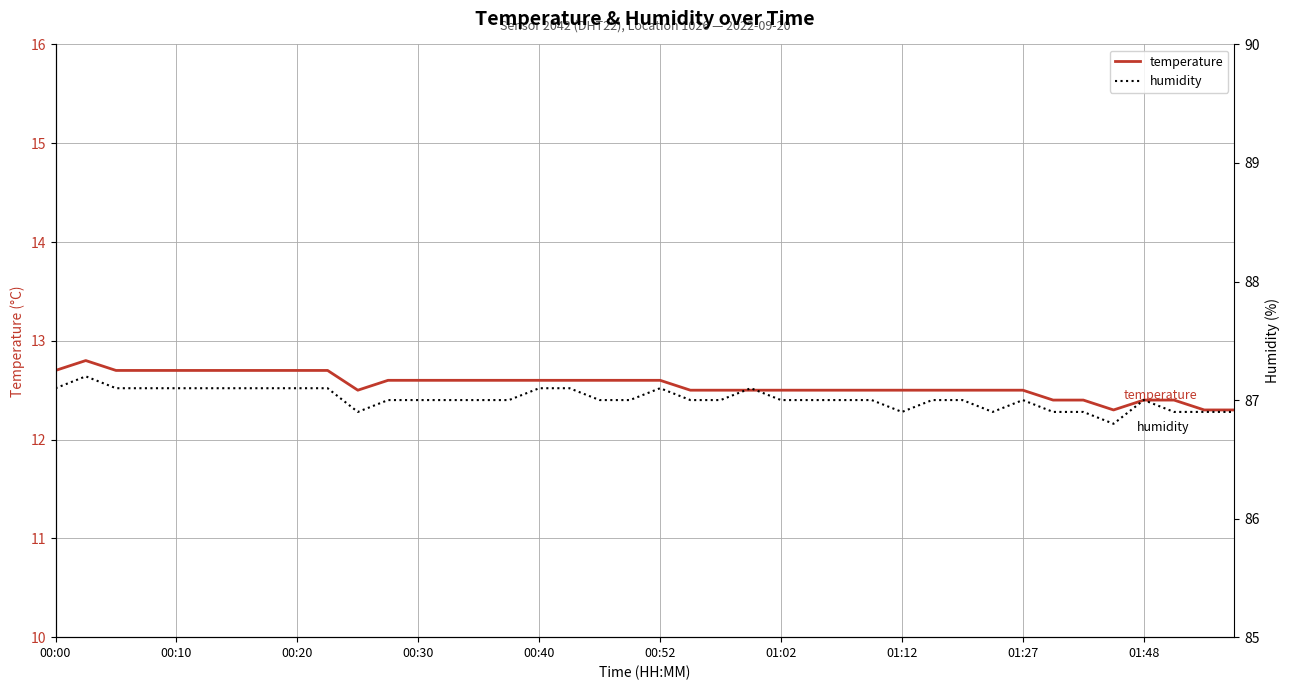

True or false: humidity and temperature intersect in this chart.

False